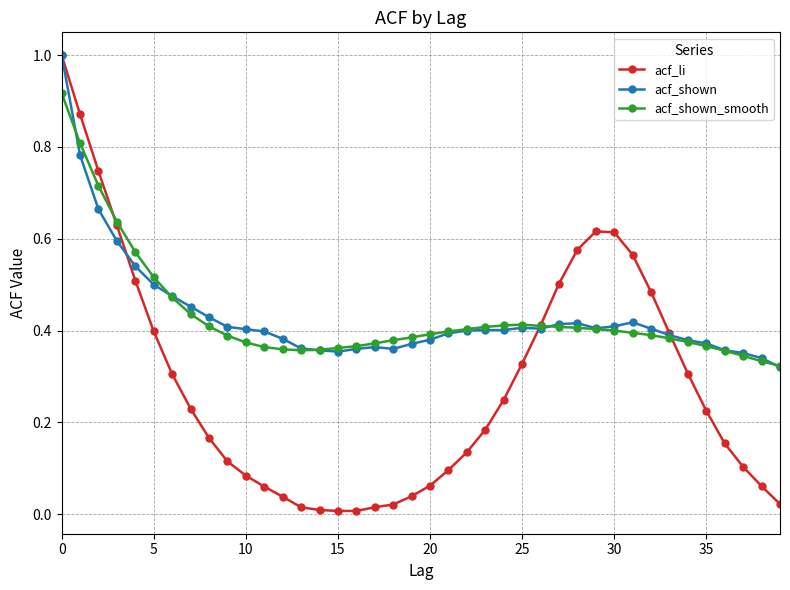

True or false: acf_li has more than 0 points higher than both neighbors.

True